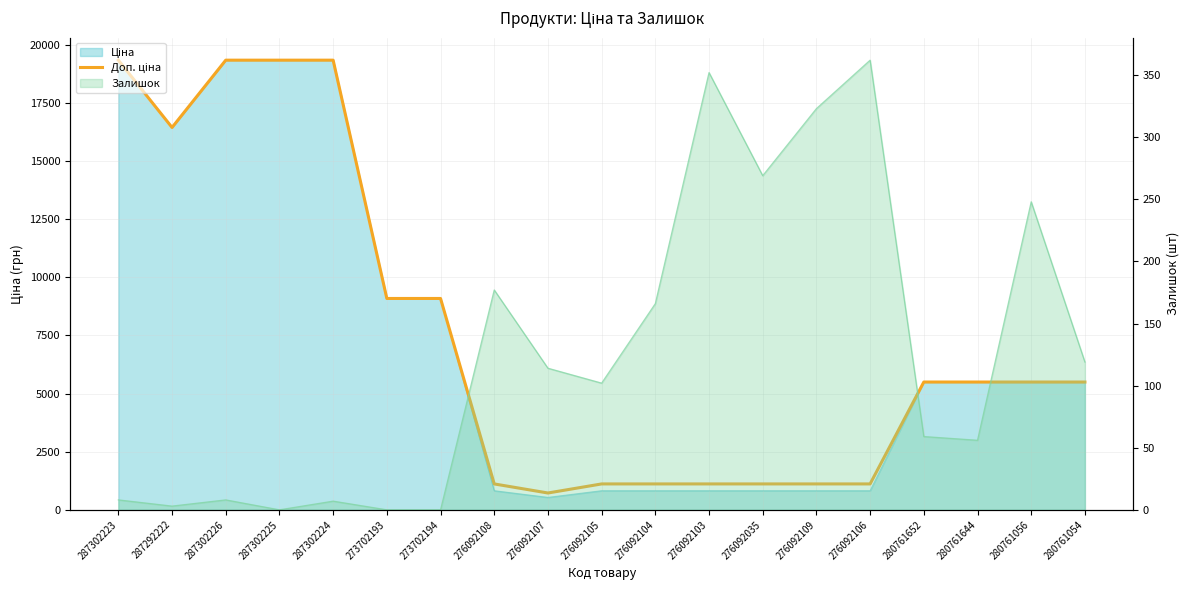

Rank the categories by value from highest to lowest.

287302223, 287302226, 287302225, 287302224, 287292222, 273702193, 273702194, 280761652, 280761644, 280761056, 280761054, 276092108, 276092105, 276092104, 276092103, 276092035, 276092109, 276092106, 276092107